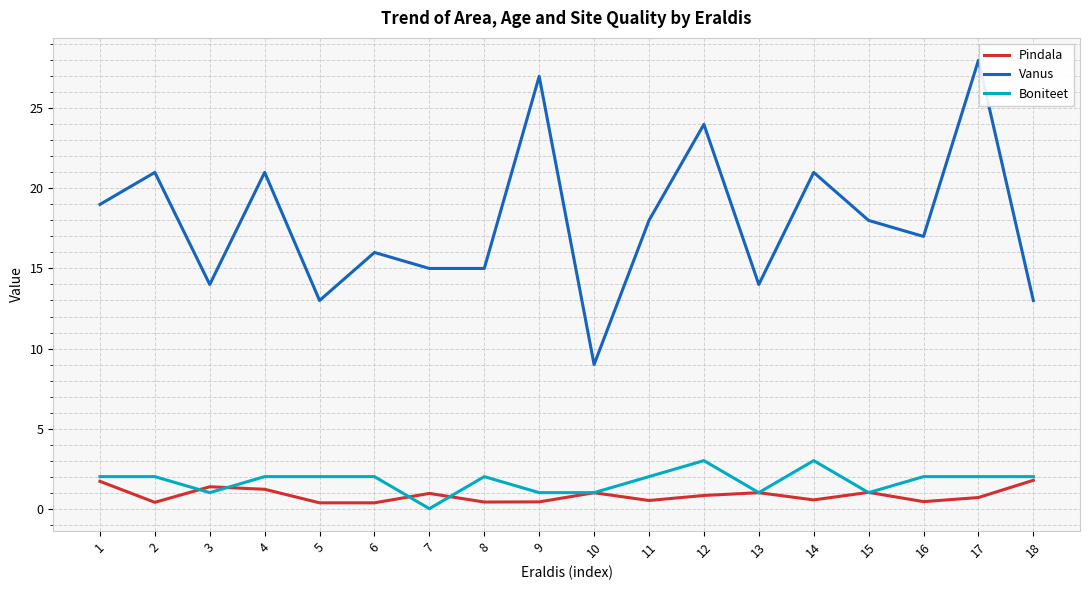

Is it true that Vanus equals 3.8 at 13?

False